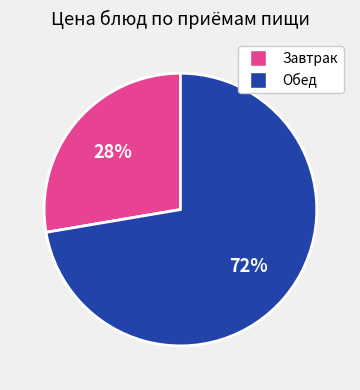

Does any single category account for the majority?

Yes